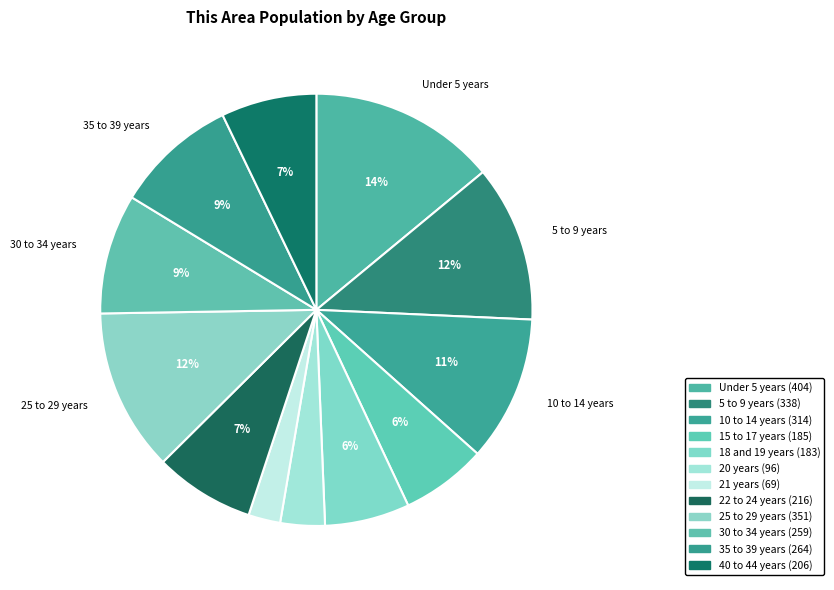

What is the smallest slice in the pie chart?

21 years